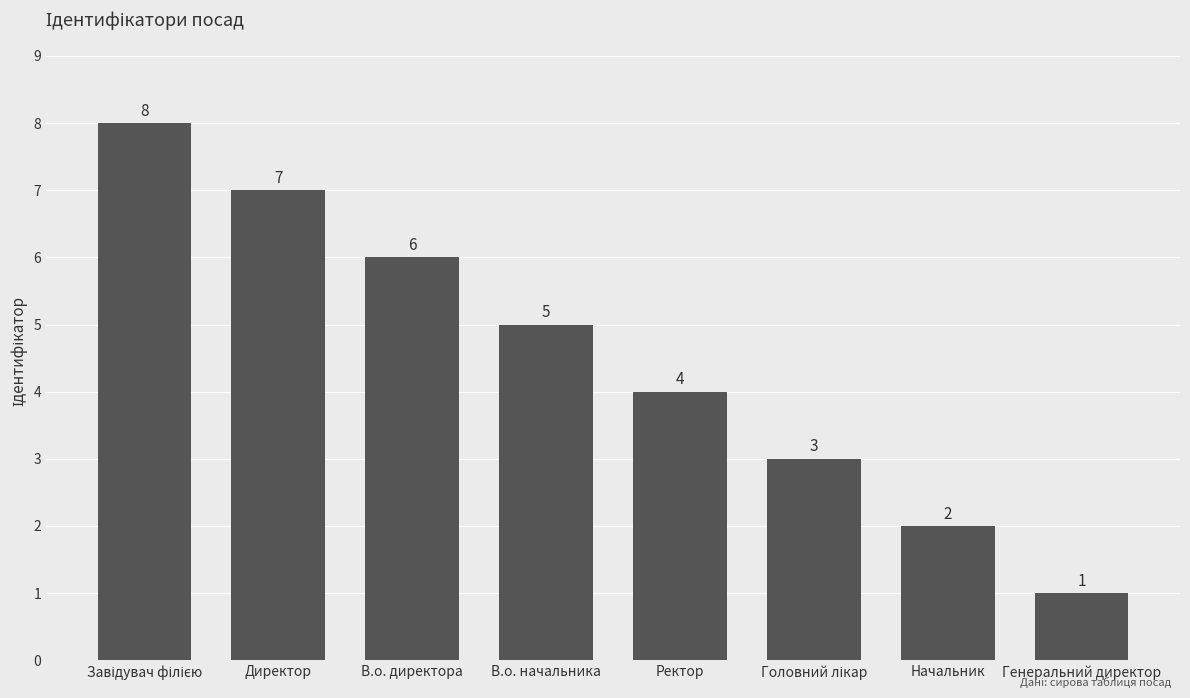

What is the greatest value displayed?

8